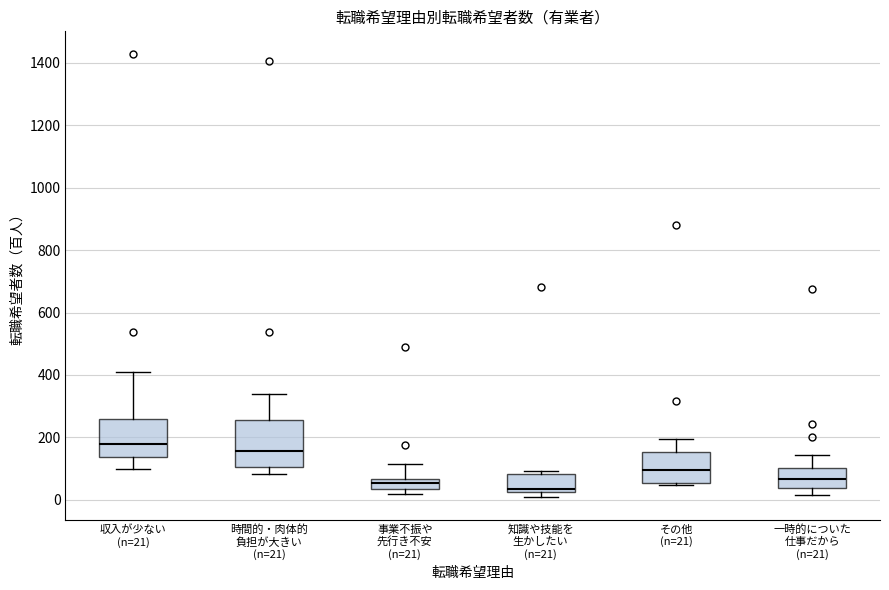

Comparing the boxes themselves (not the whiskers), which one is the tallest?

時間的・肉体的 負担が大きい (n=21)